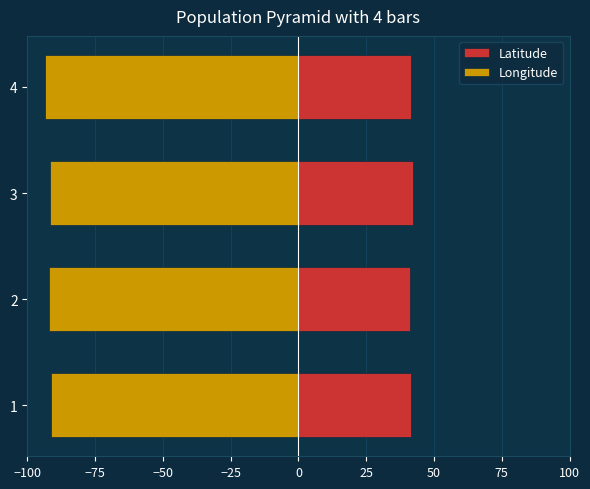

What is the difference between the highest and lowest values at 2?

133.1